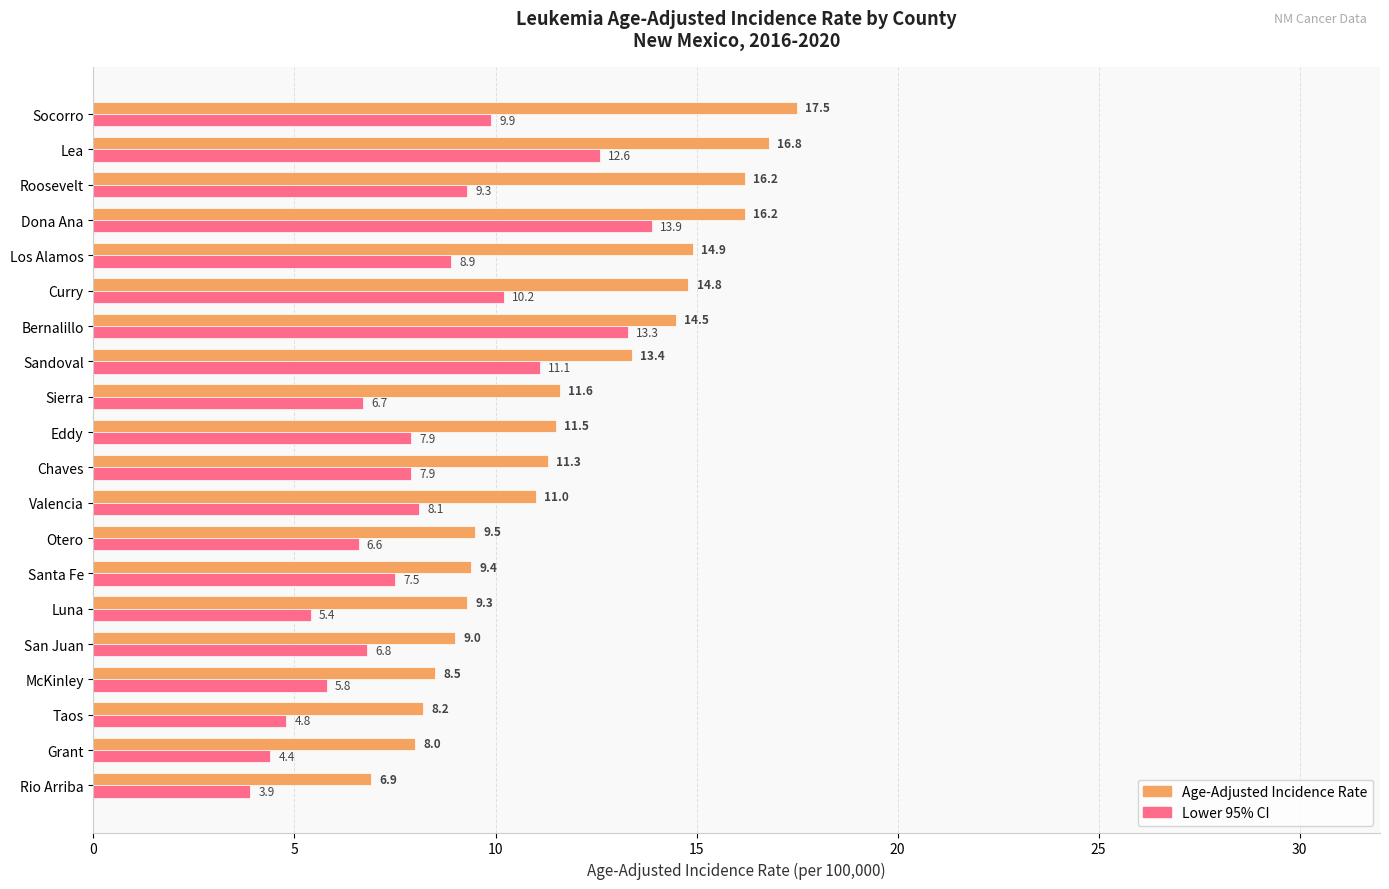

What is the difference between the Age-Adjusted Incidence Rate values at Bernalillo and San Juan?

5.5